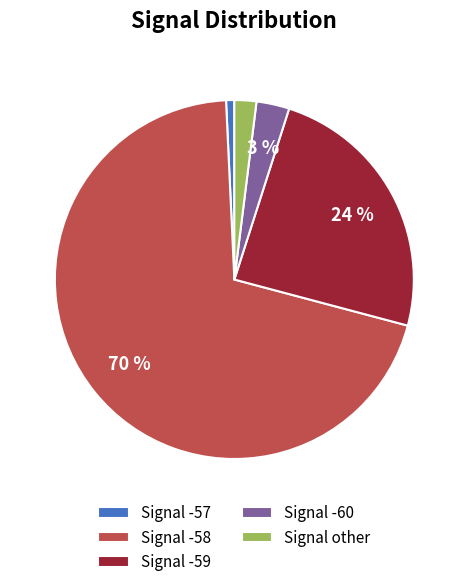

How many slices are in this pie chart?

5